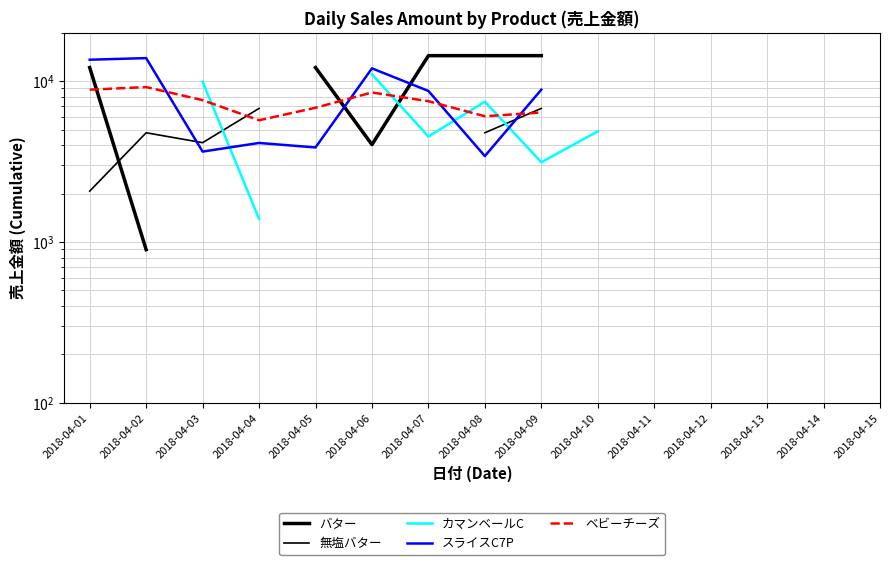

How many positive values does the ベビーチーズ series have?

9